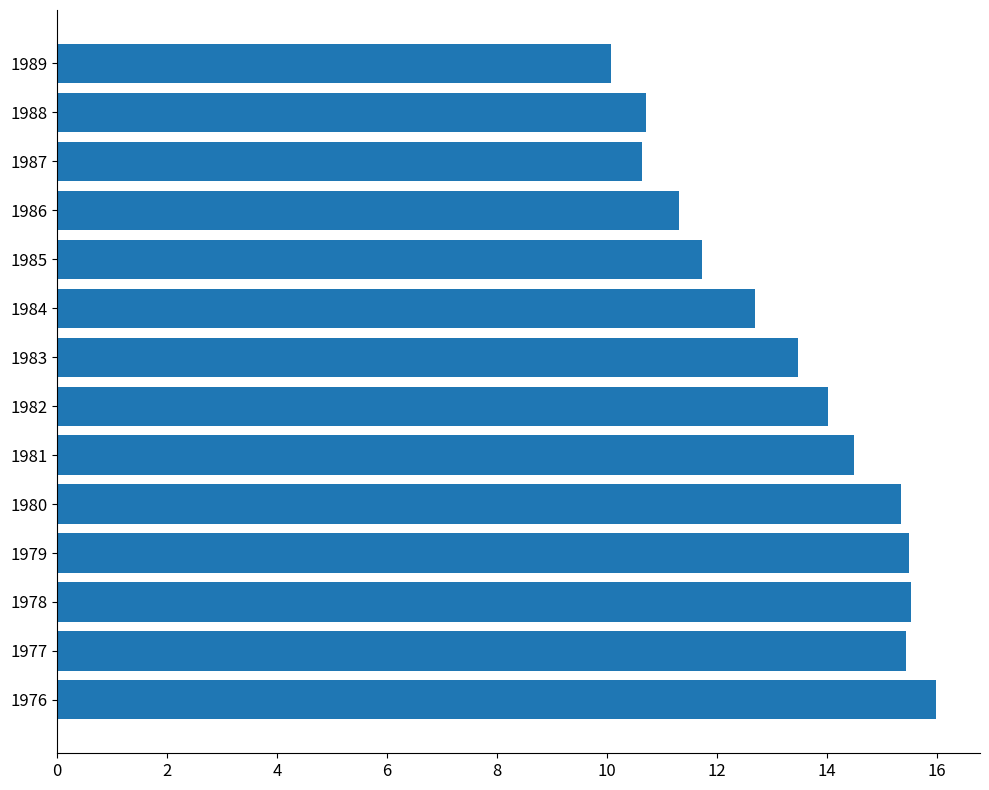

What is the change in value from 1980 to 1987?

-4.7